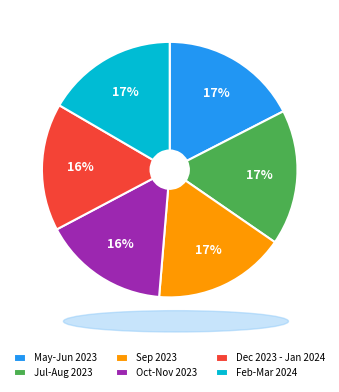

To the nearest percent, what percentage of the pie is Sep 2023?

17%